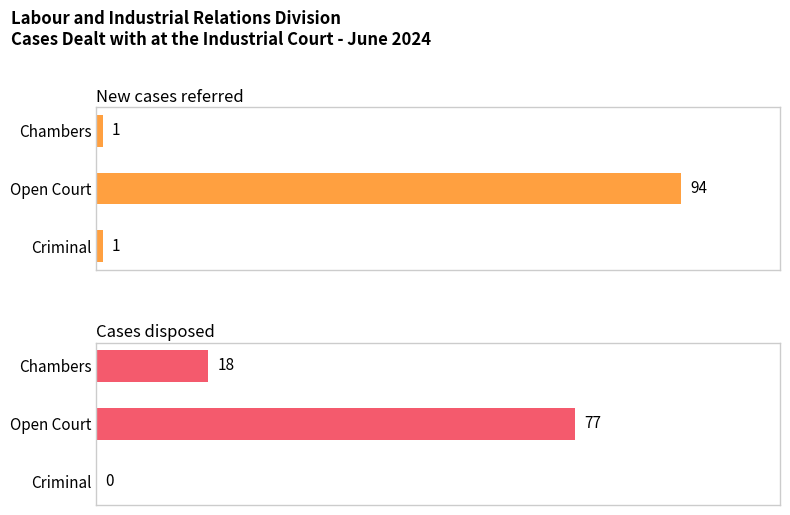

What is the value of the New cases referred bar at the 2nd from the left?

94